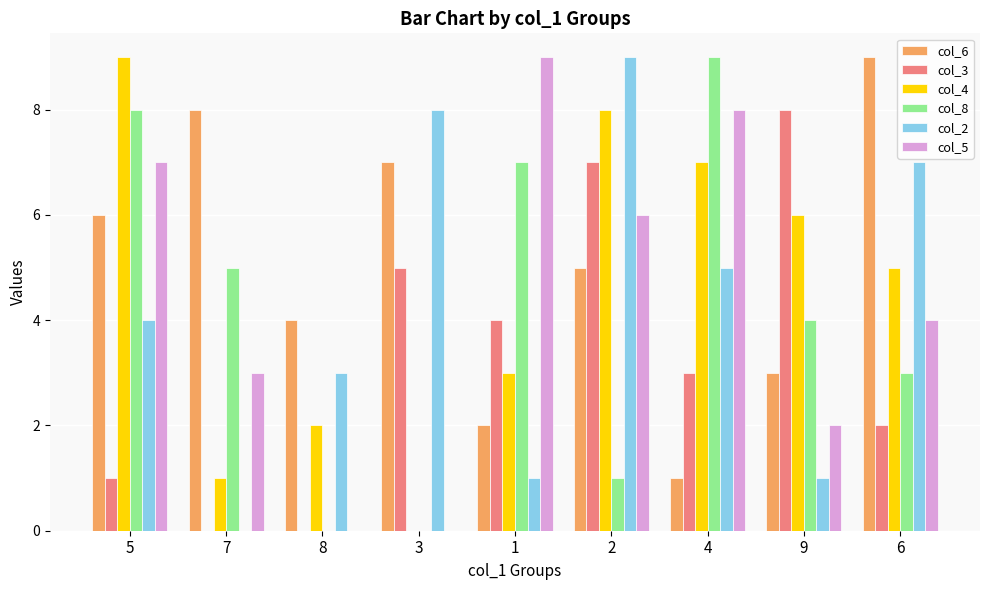

At which label is col_8 closest to 4?

9